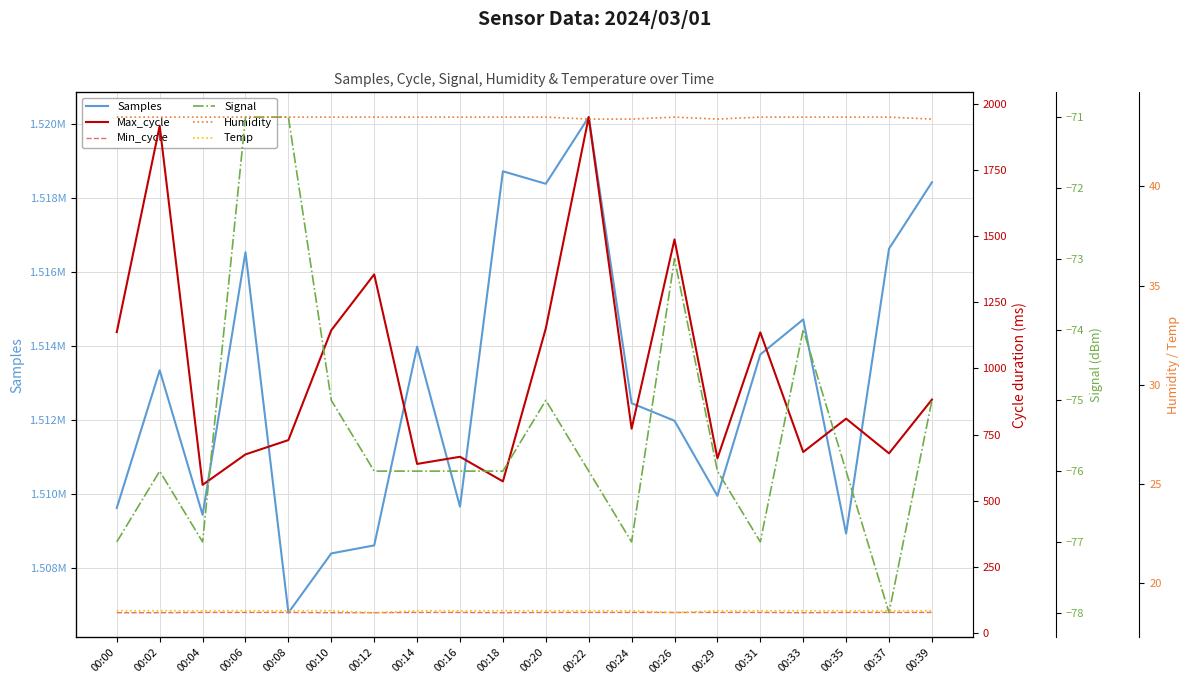

Read the Max_cycle value at 00:24.

772.0